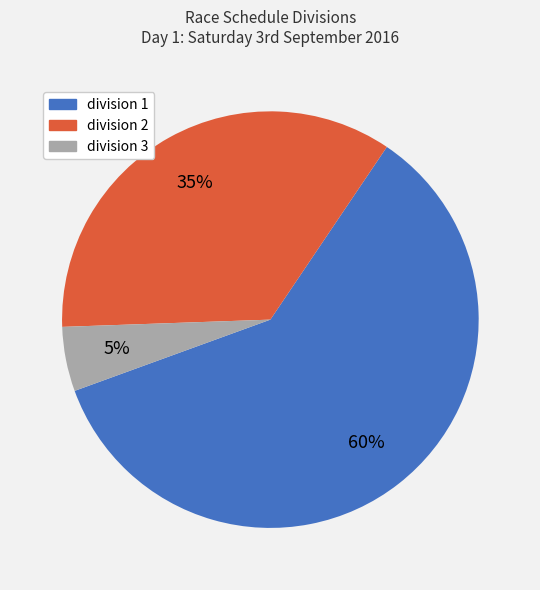

Do division 1 and division 2 together represent more than half of the pie?

Yes